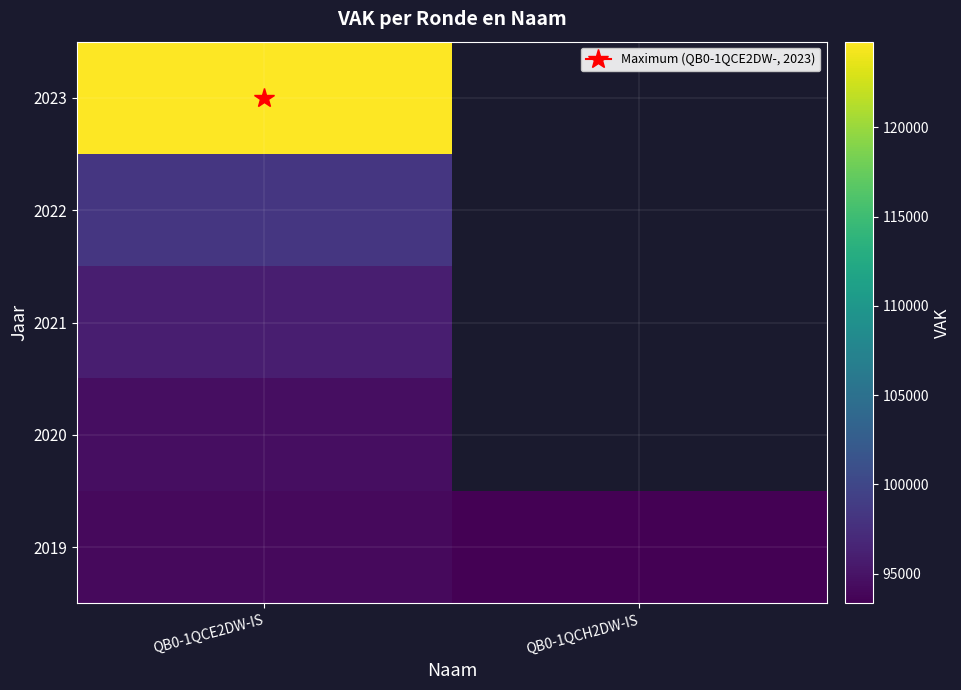

Where is 2019 nearest to the value 93717?

QB0-1QCH2DW-IS